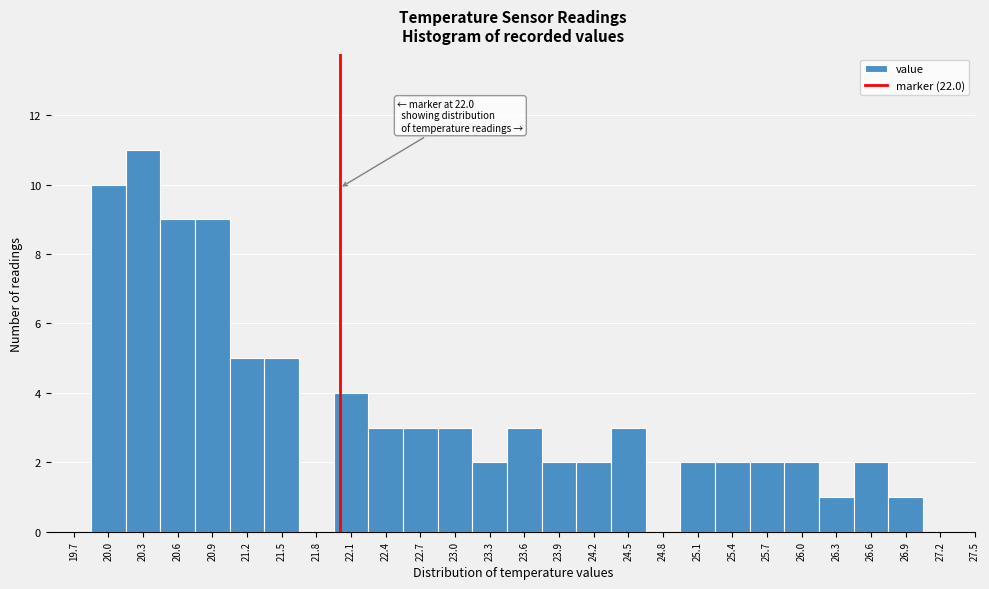

Over which range of the x-axis is the bar tallest?

20.15 to 20.45